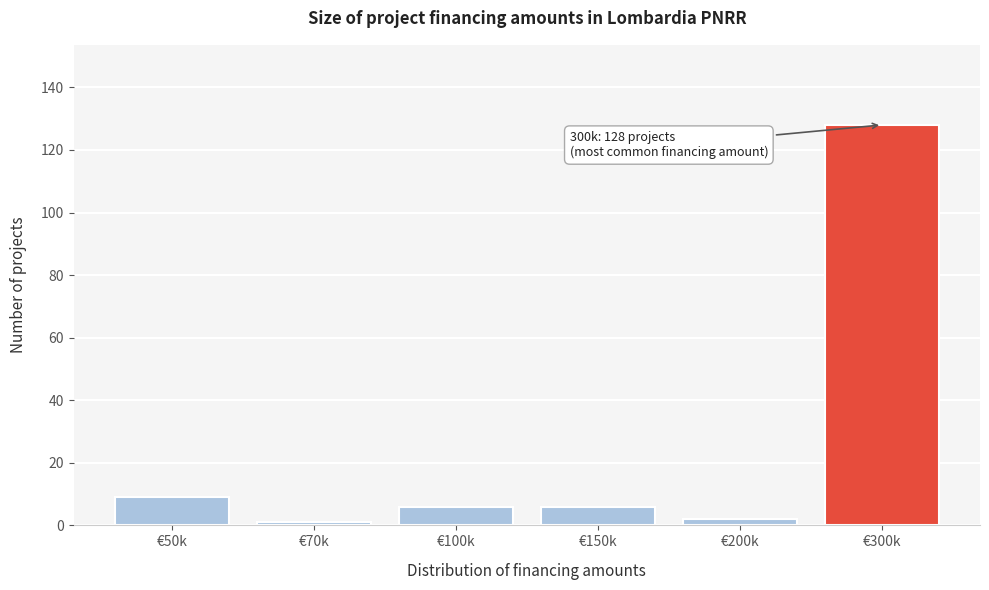

Reading right to left, transcribe all the data shown in this chart.

€300k=128	€200k=2	€150k=6	€100k=6	€70k=1	€50k=9